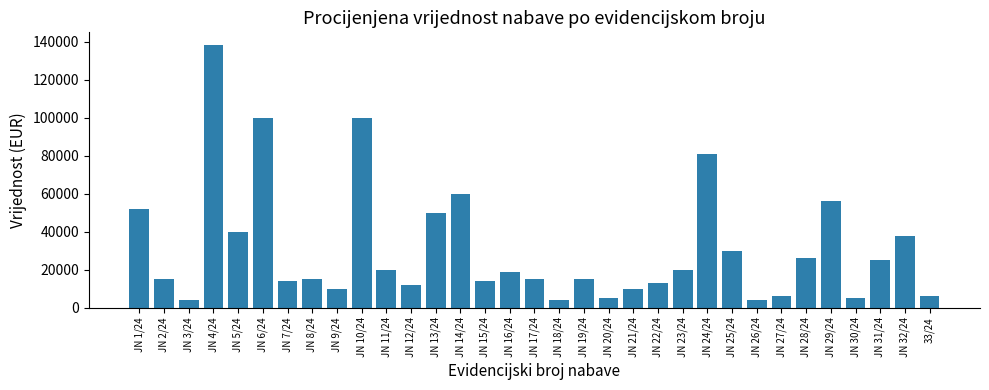

Where is the data nearest to the value 71000?

JN 24/24